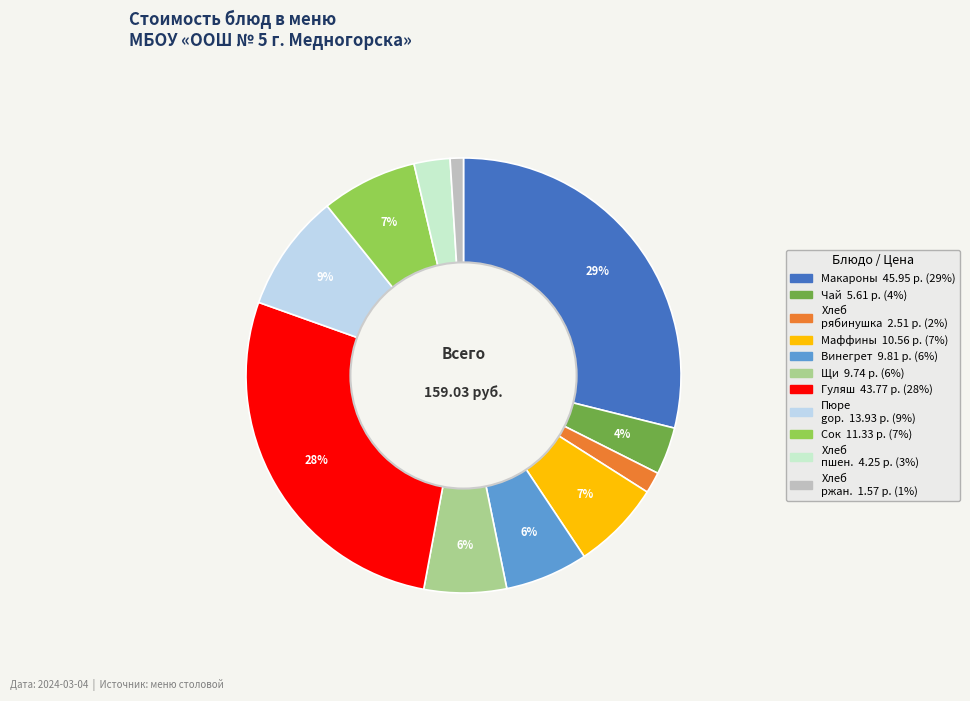

To the nearest percent, what is the average slice percentage?

9%